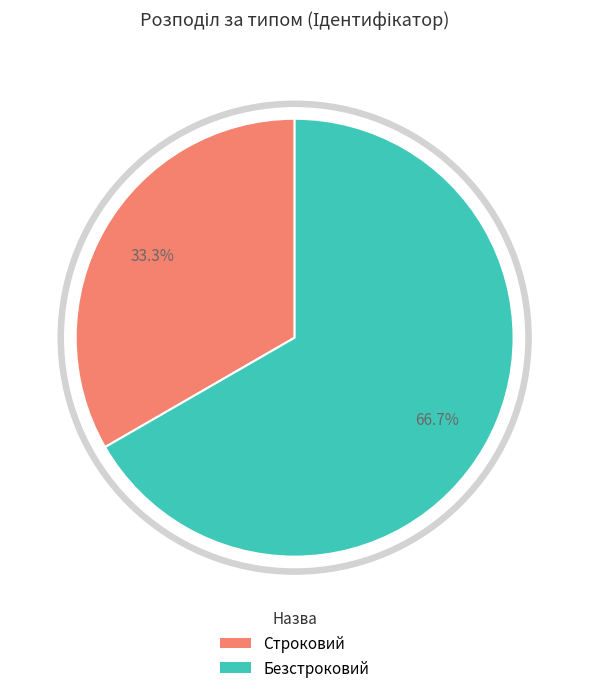

Does any single category account for the majority?

Yes